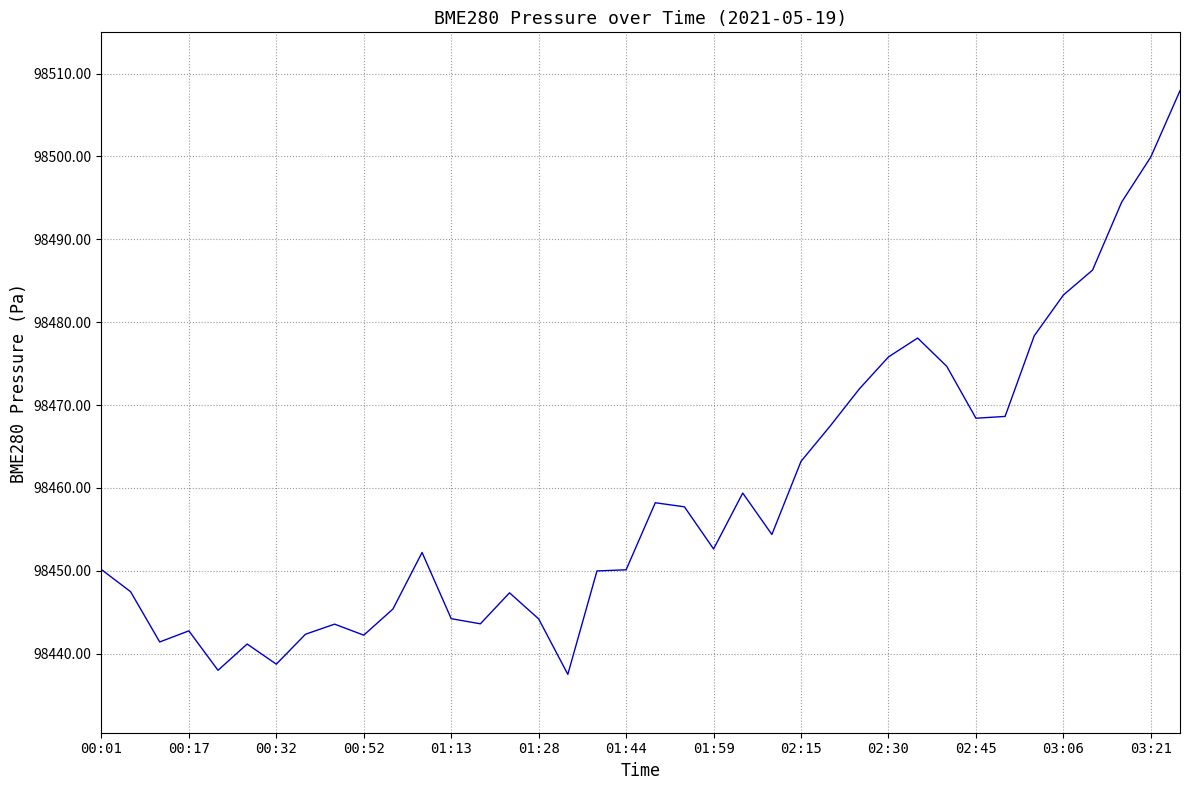

What is the minimum value shown in the chart?

98437.5